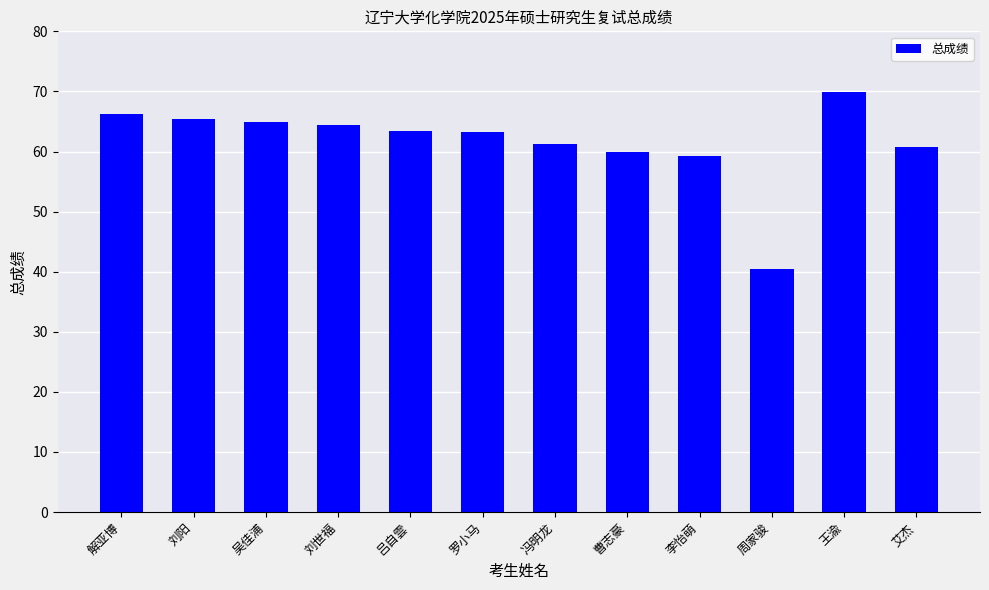

Where is the data nearest to the value 55?

李怡萌